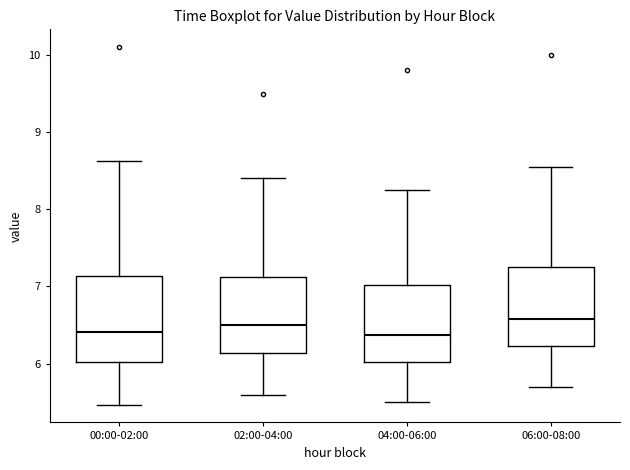

Reading left to right, transcribe this box plot: for each box, give where its median line is, the range the box spans, and where its two whiskers end, as read against the y-axis. The values are not printed on the chart, so give them approximately, as read against the axis.

00:00-02:00: median 6.4, box 6.0 to 7.1, whiskers 5.5 to 8.6
02:00-04:00: median 6.5, box 6.1 to 7.1, whiskers 5.6 to 8.4
04:00-06:00: median 6.4, box 6.0 to 7.0, whiskers 5.5 to 8.3
06:00-08:00: median 6.6, box 6.2 to 7.3, whiskers 5.7 to 8.6